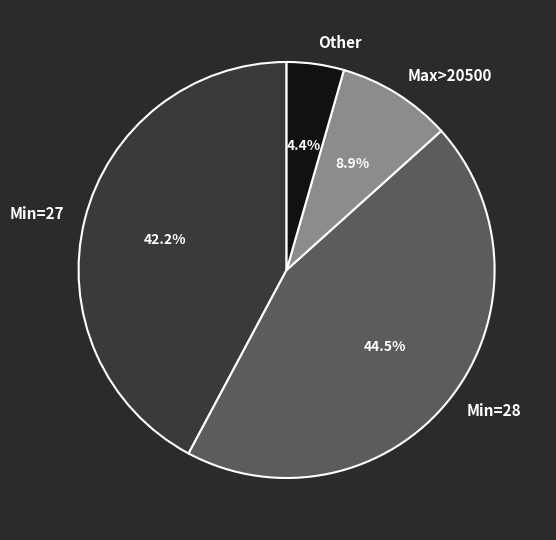

Rank the categories by value from highest to lowest.

Min=28, Min=27, Max>20500, Other